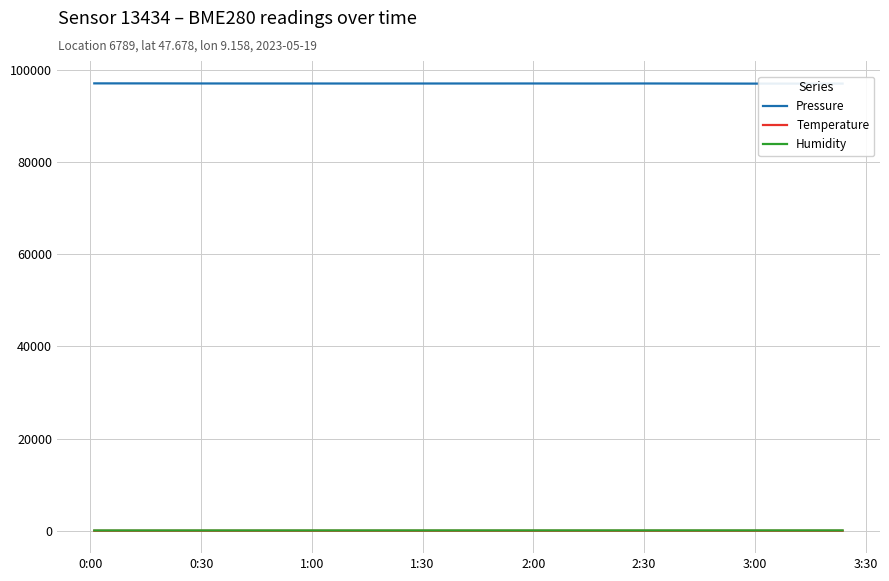

True or false: Temperature and Pressure cross at least once.

False